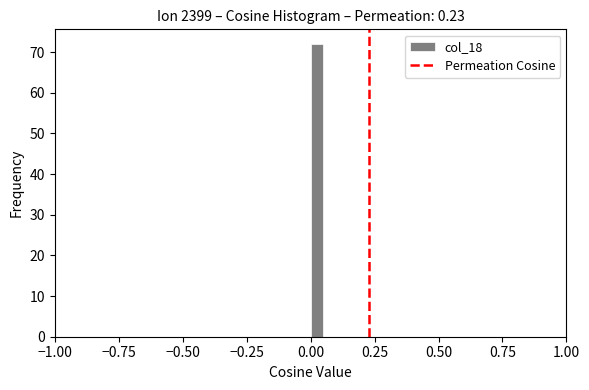

Read against the x-axis, roughly where is the centre of the tallest bar?

0.05